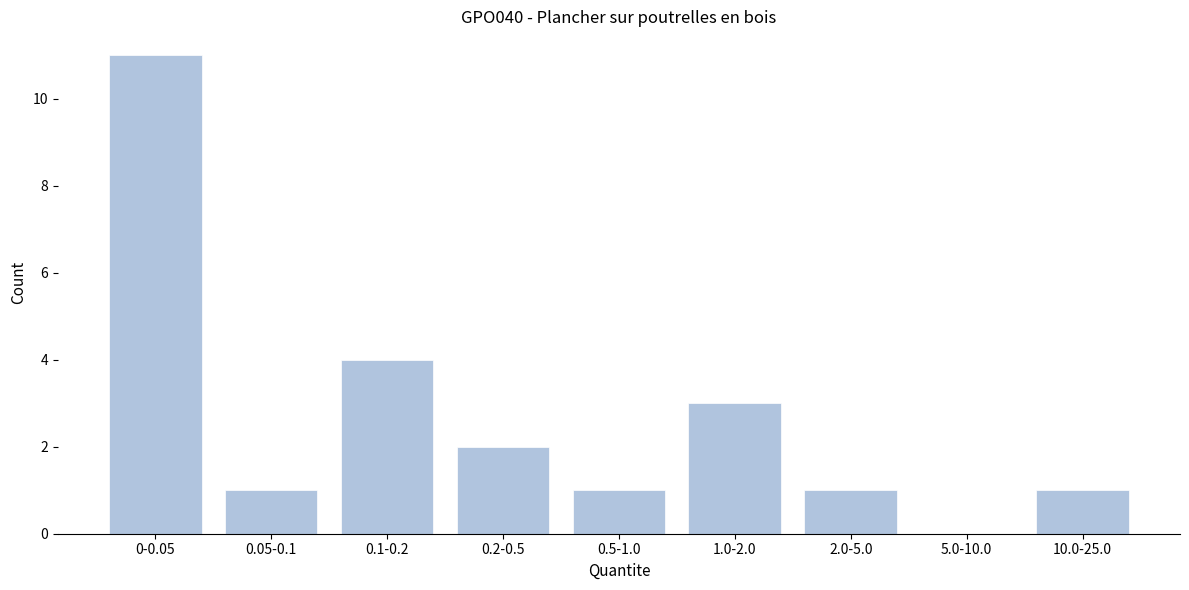

Reading left to right, what are all the values shown in this chart?

0-0.05=11	0.05-0.1=1	0.1-0.2=4	0.2-0.5=2	0.5-1.0=1	1.0-2.0=3	2.0-5.0=1	5.0-10.0=0	10.0-25.0=1